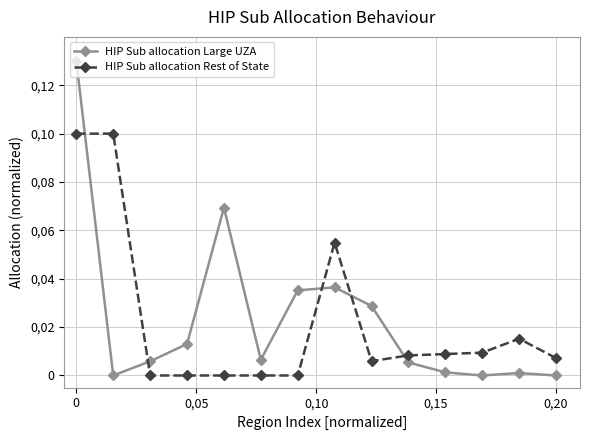

Which series has the largest range (max minus min)?

HIP Sub allocation Large UZA